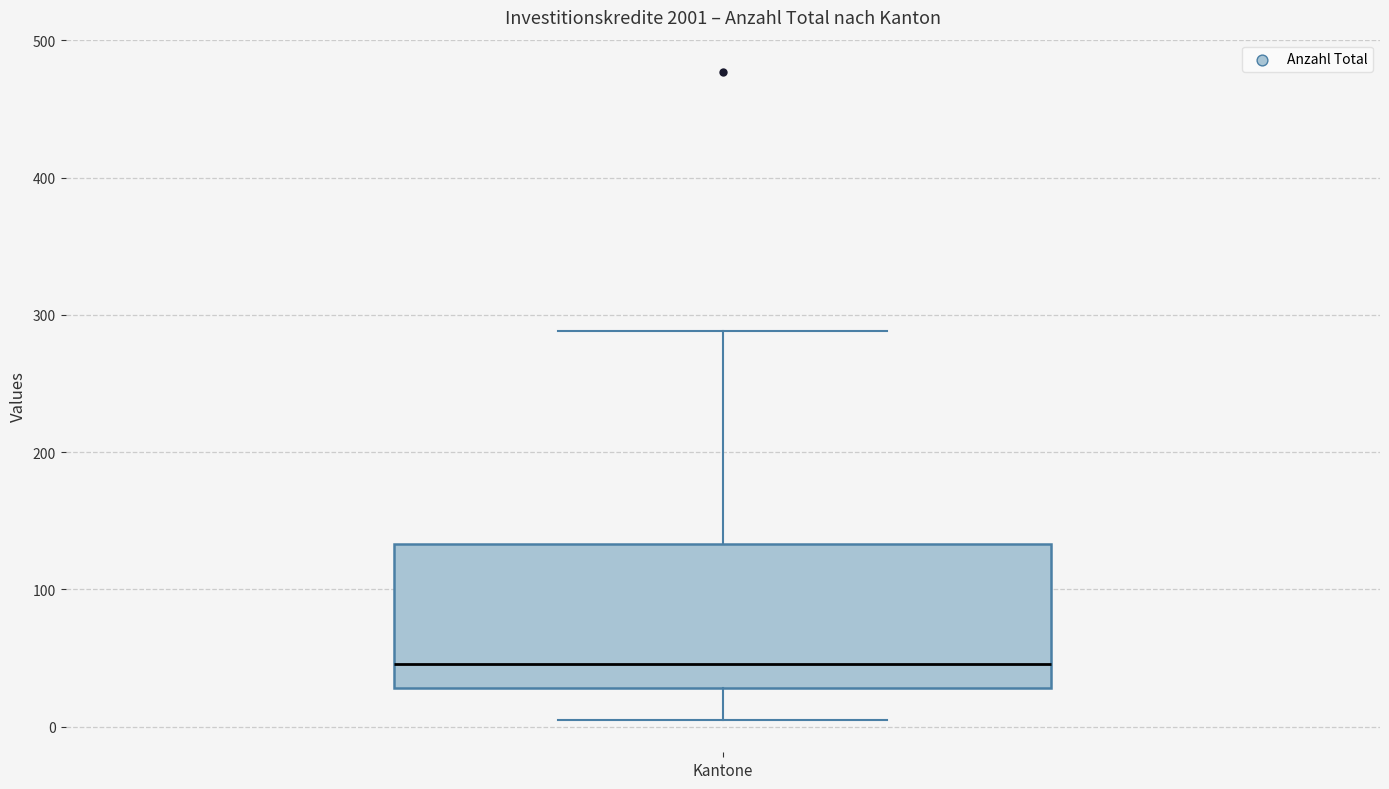

Transcribe this box plot: give where the median line is, the range the box spans, and where the two whiskers end, as read against the y-axis. The values are not printed on the chart, so give them approximately, as read against the axis.

median 50, box 30 to 130, whiskers 10 to 290